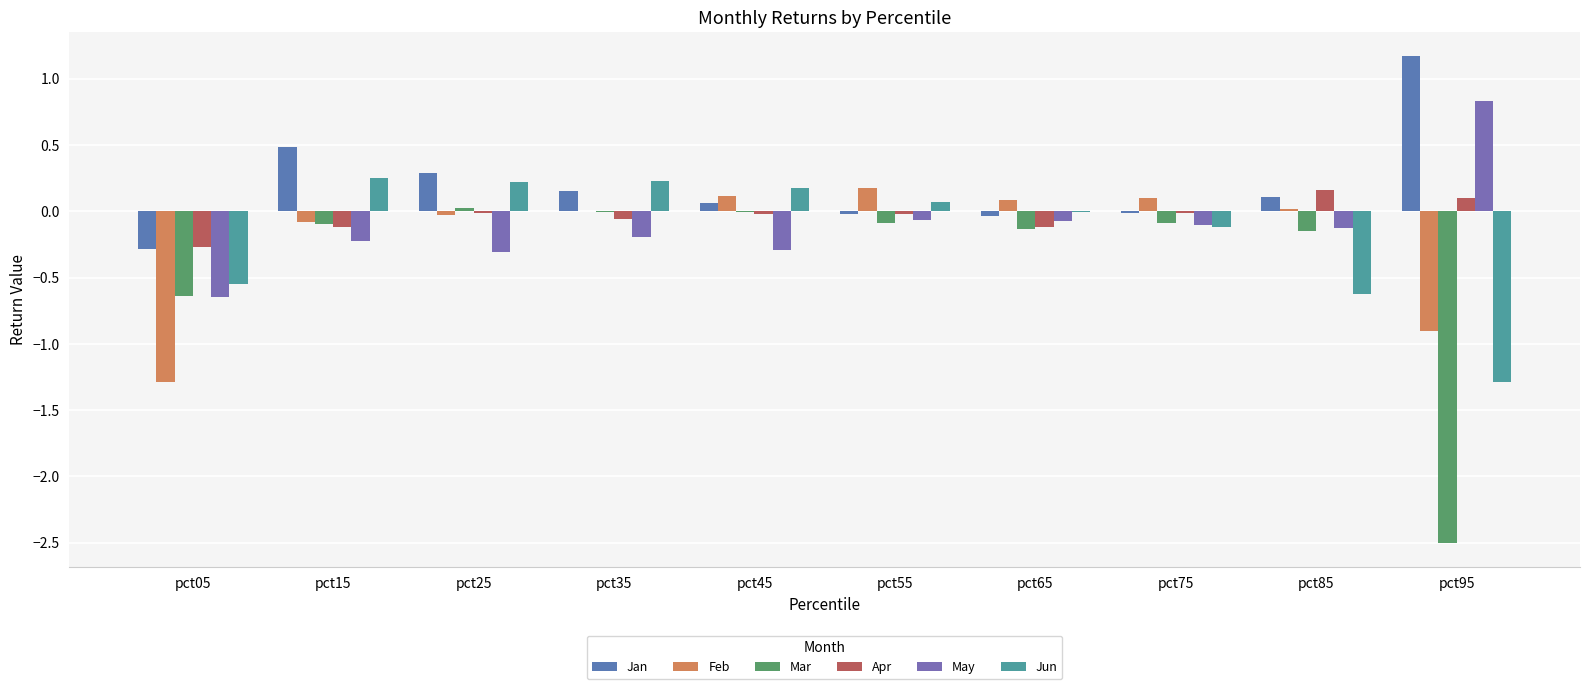

At which category does the chart reach its peak across all series?

pct95